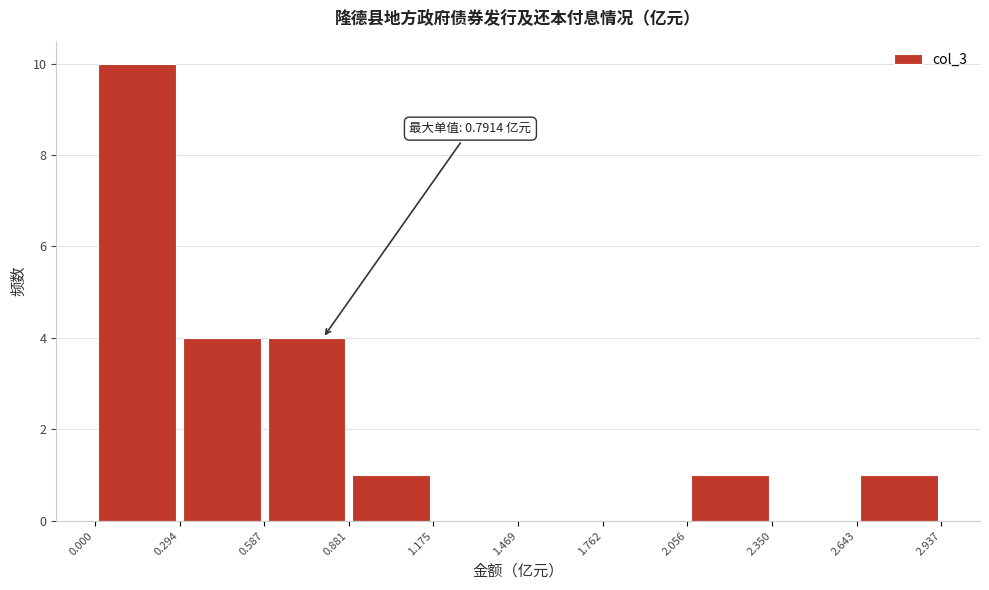

Which range on the x-axis has the tallest bar?

0.000 to 0.294